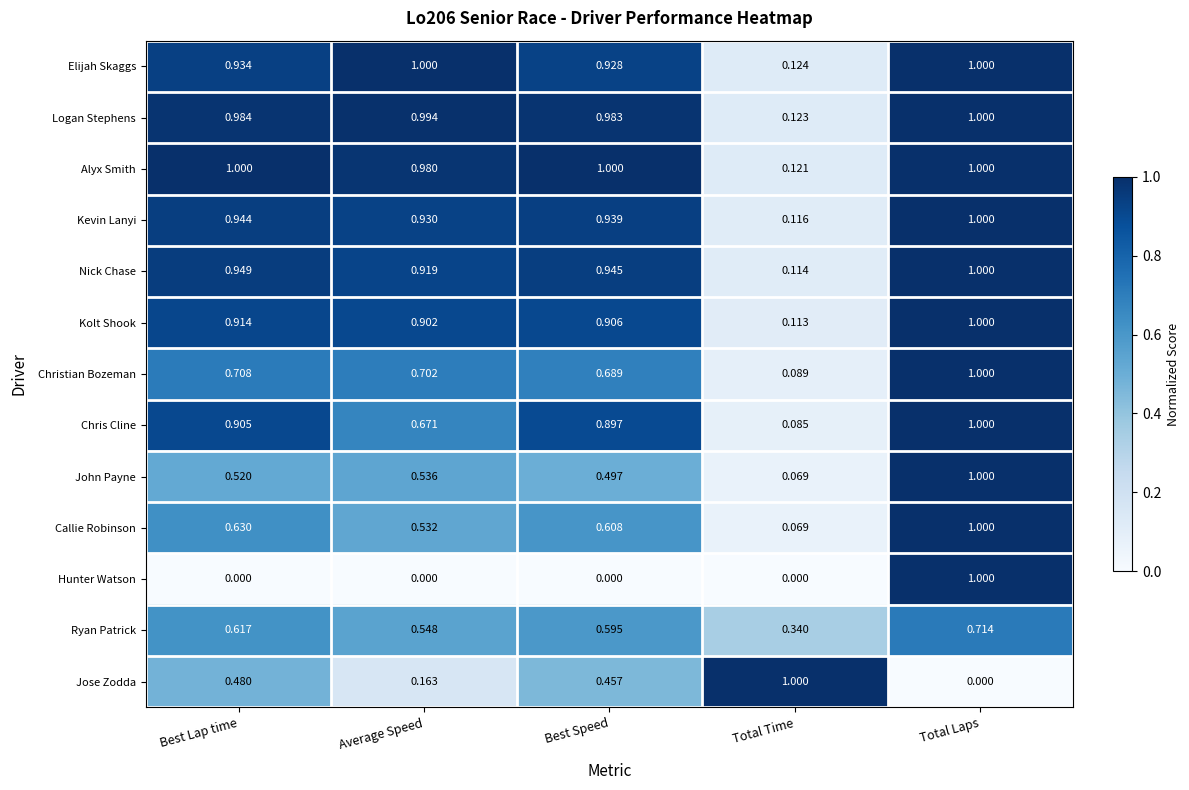

What is the spread (max minus min) of values at Total Time?

1.0